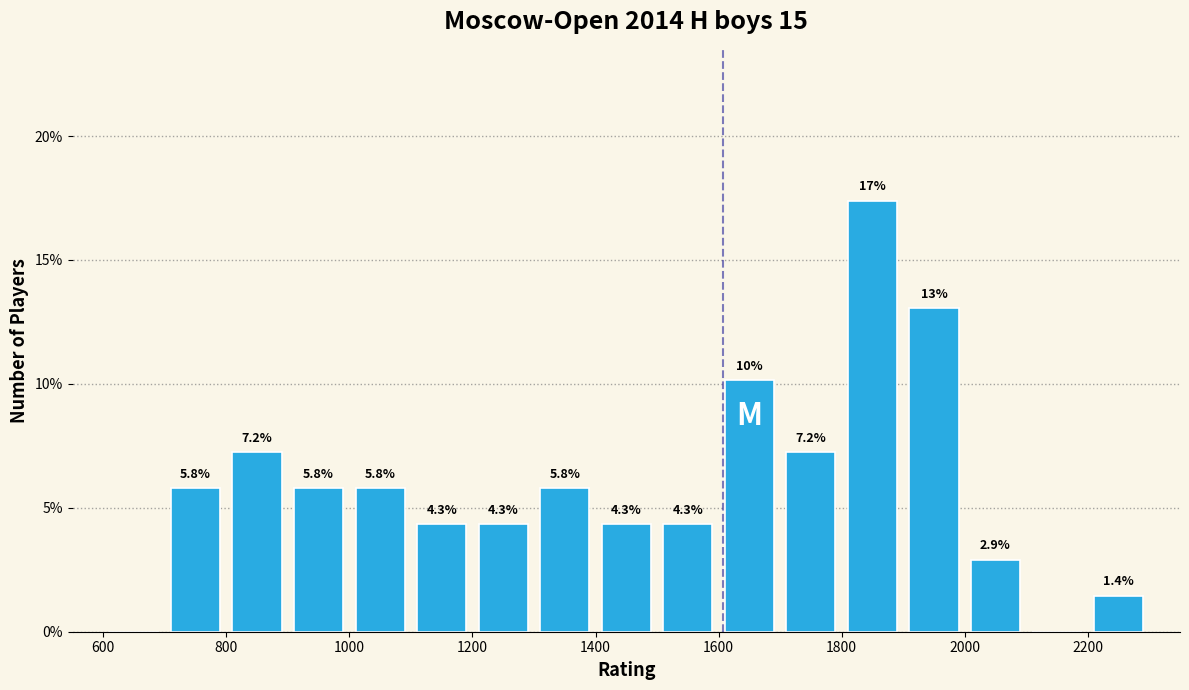

Which range on the x-axis has the tallest bar?

1800 to 1900